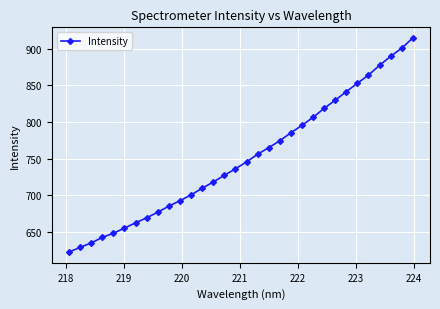

True or false: the data has more than 2 interior local peaks.

False